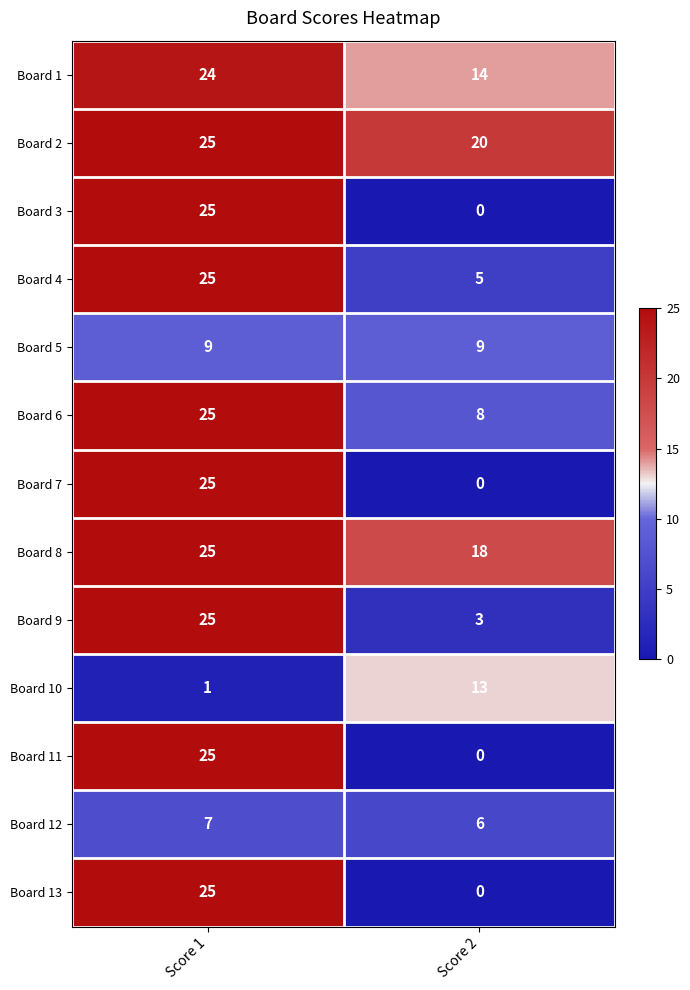

List the labels in order of Board 1 value, largest first.

Score 1, Score 2